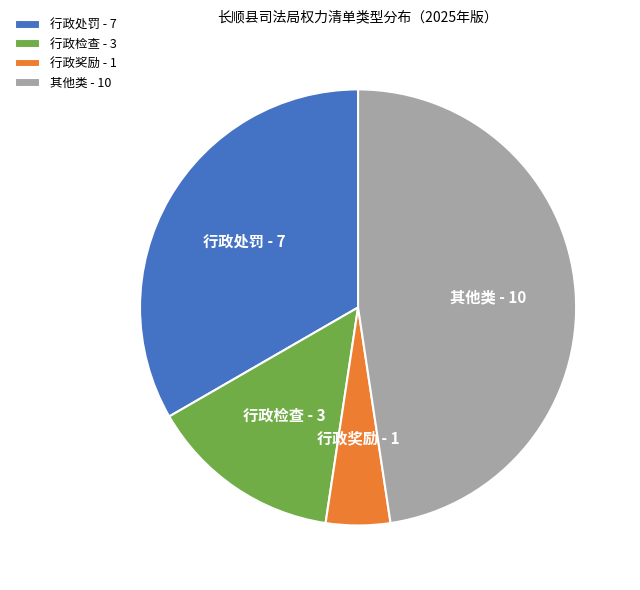

What is the largest slice in the pie chart?

其他类